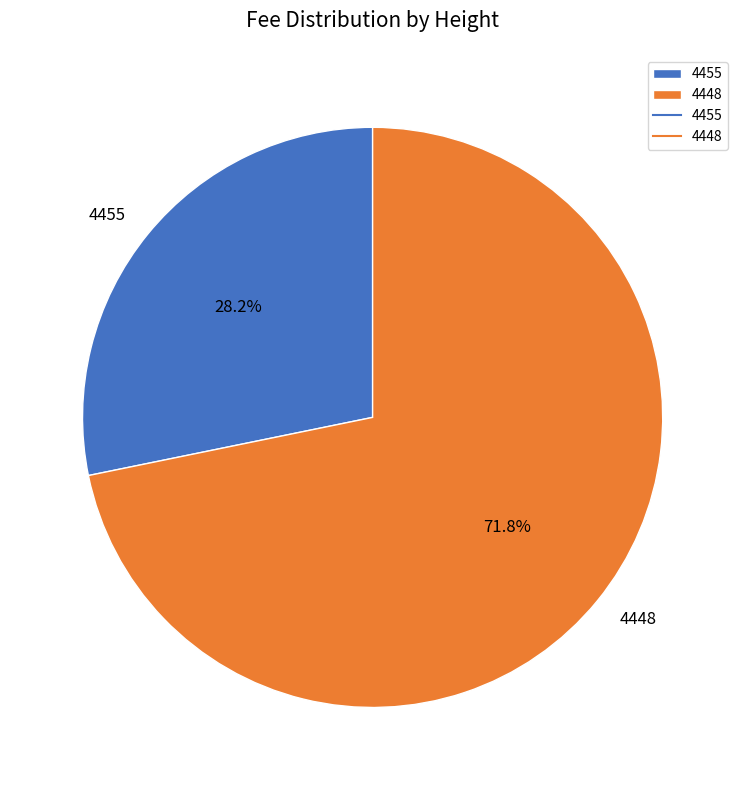

Which category accounts for the majority?

4448